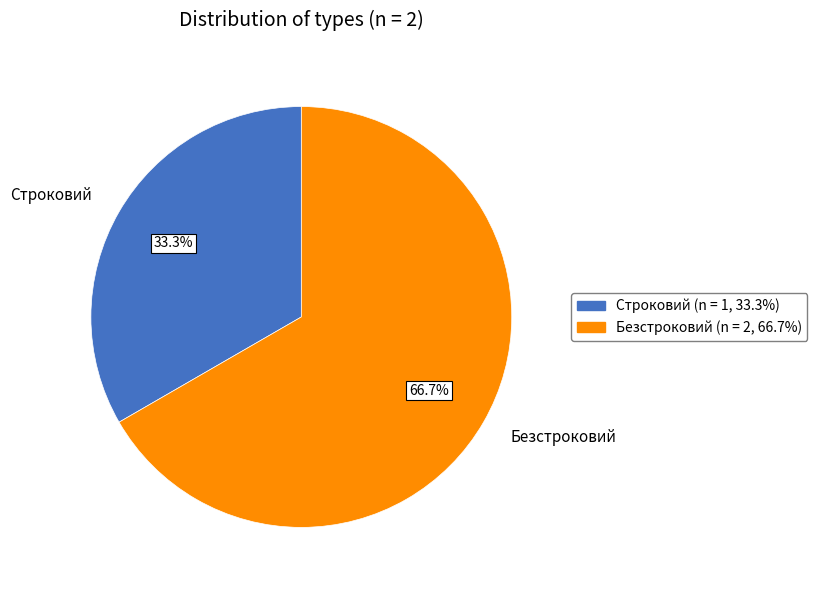

To the nearest percent, what portion does Строковий represent?

33%